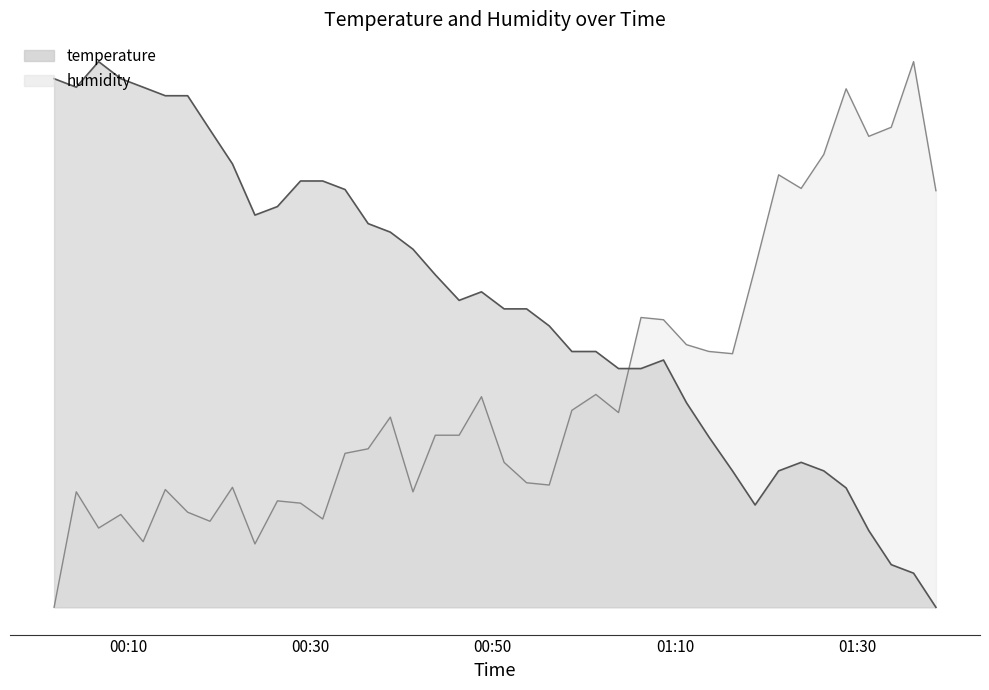

How many lines are shown in the chart?

2